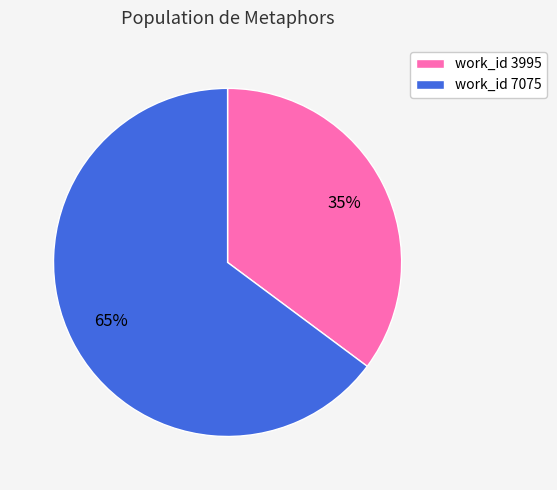

How many slices are in this pie chart?

2